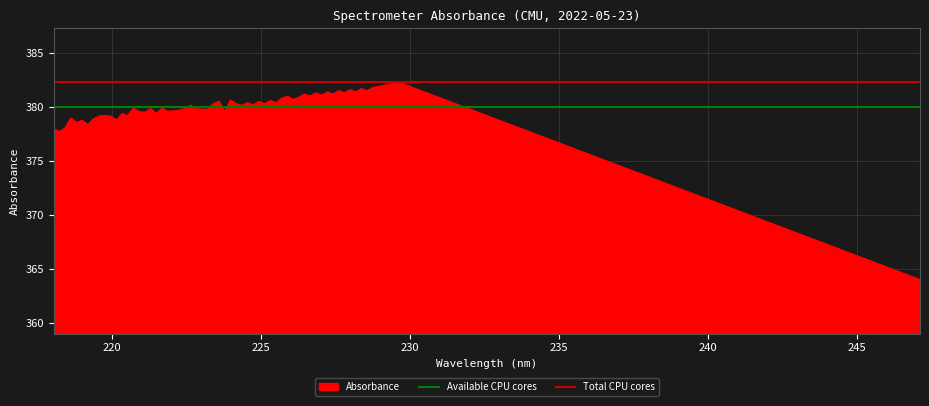

What is the highest value of the Available CPU cores series?

380.0